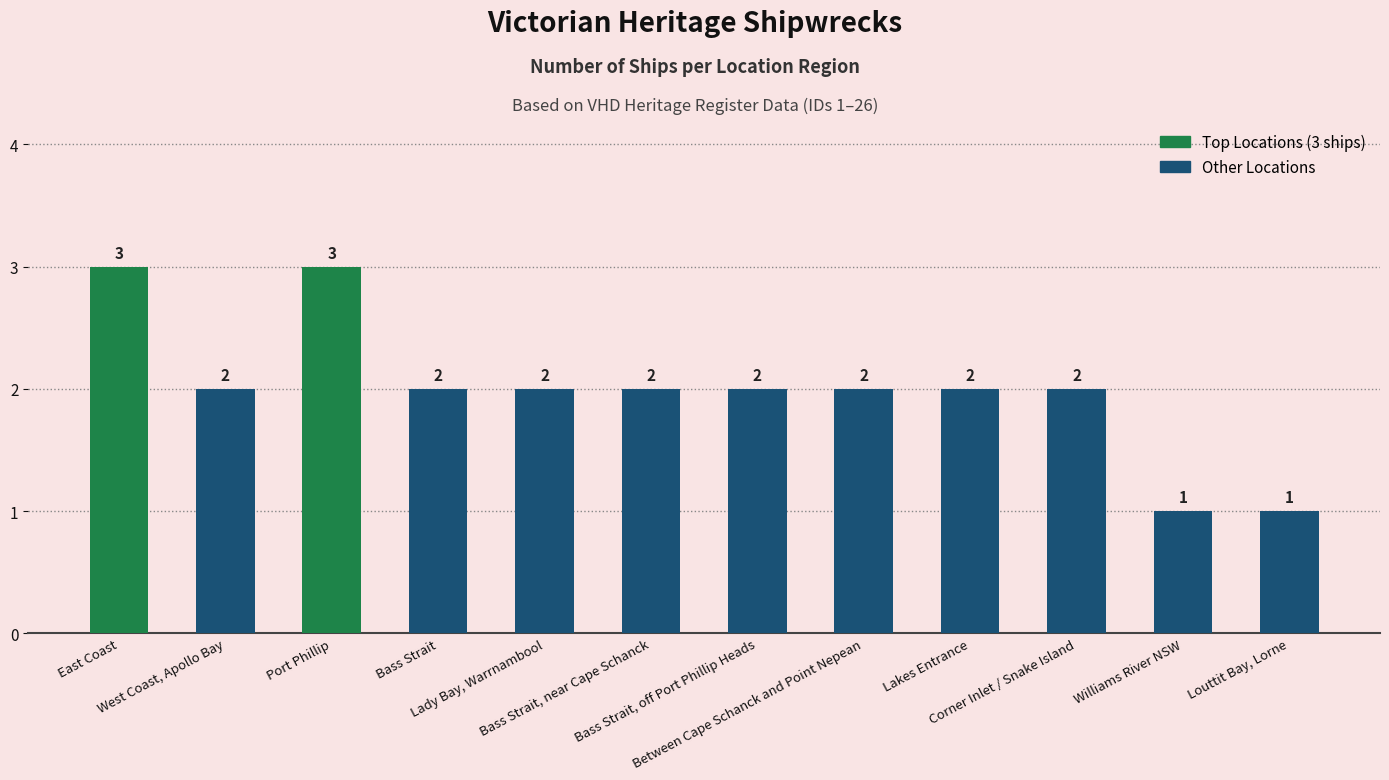

At which label does the data first exceed 2?

East Coast